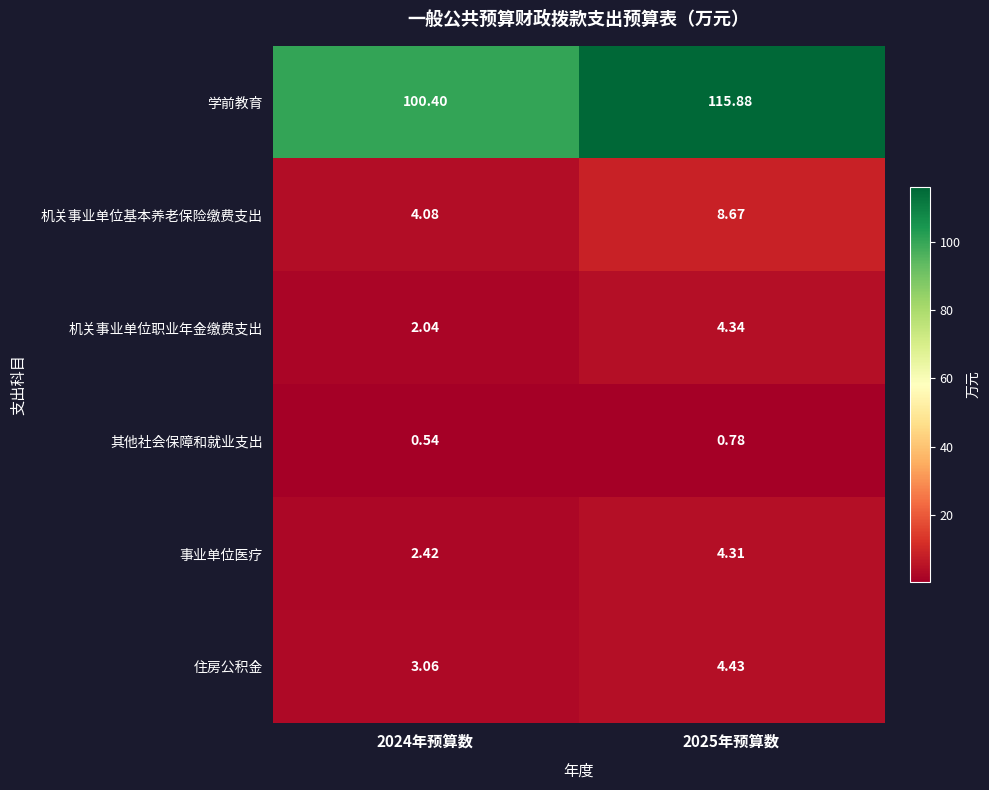

Which series has the largest total across all categories?

学前教育